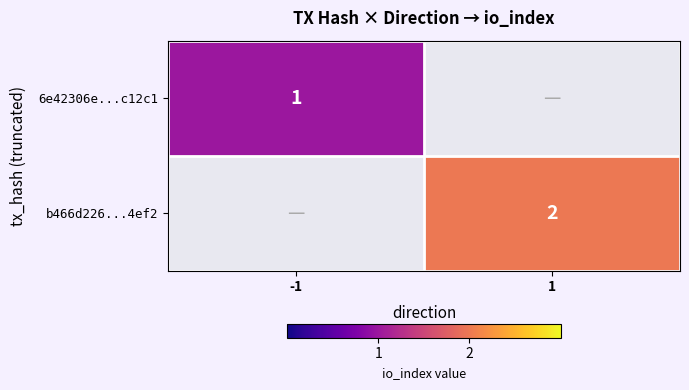

Which label corresponds to the smallest value in the chart?

-1